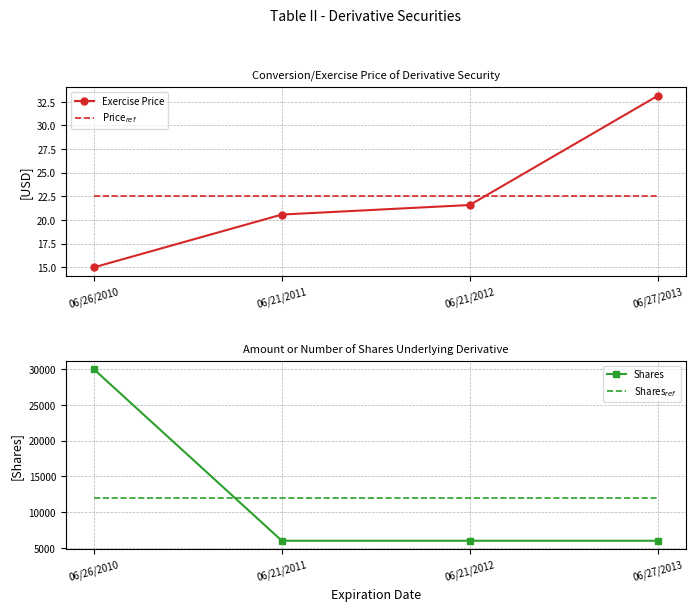

Where does the Exercise Price series first go above 21?

06/21/2012